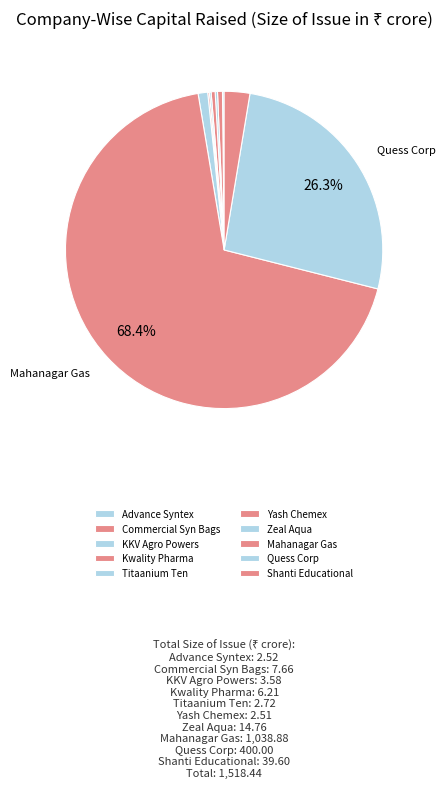

To the nearest percent, what is the difference between the largest and smallest slice percentages?

68%